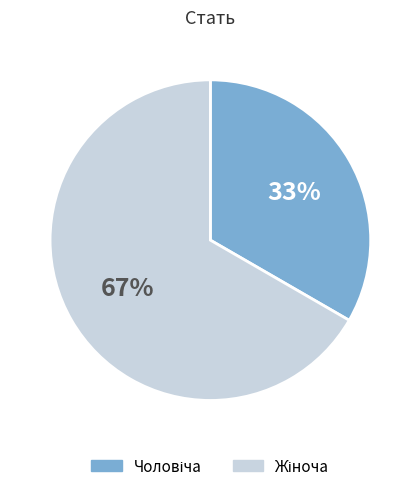

Is there any slice that represents more than half of the pie?

Yes